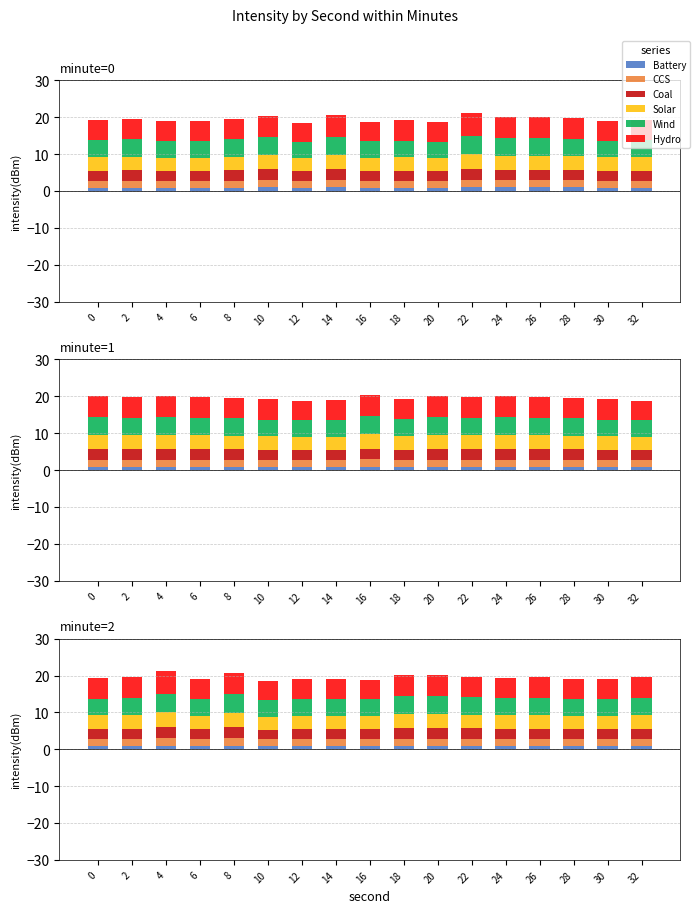

The value of Wind at 14 is 6.7. True or false?

False